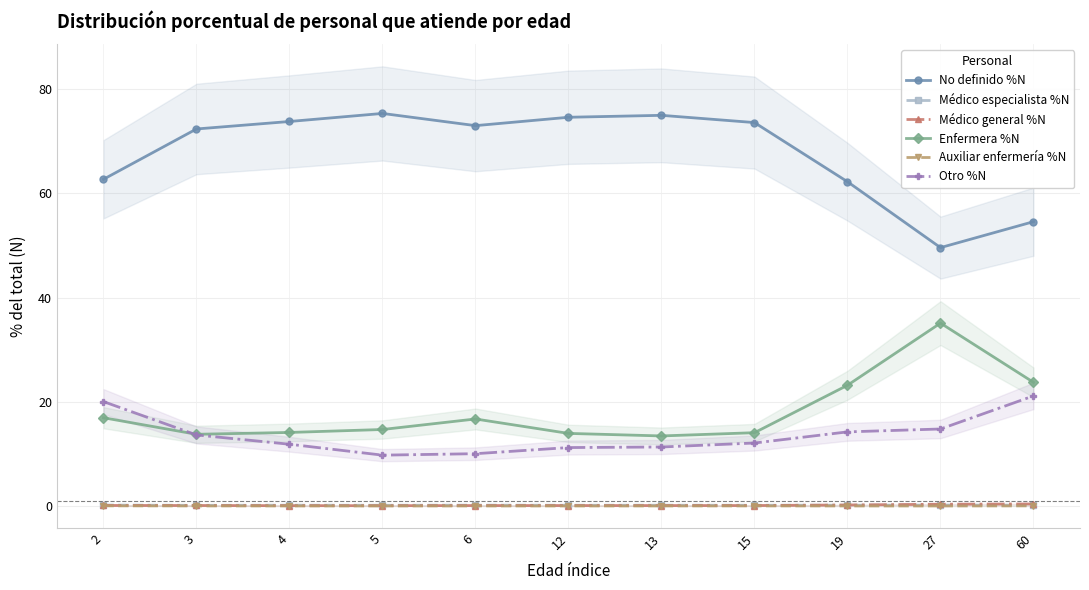

The value of Auxiliar enfermería %N at 12 is 0.0. True or false?

True